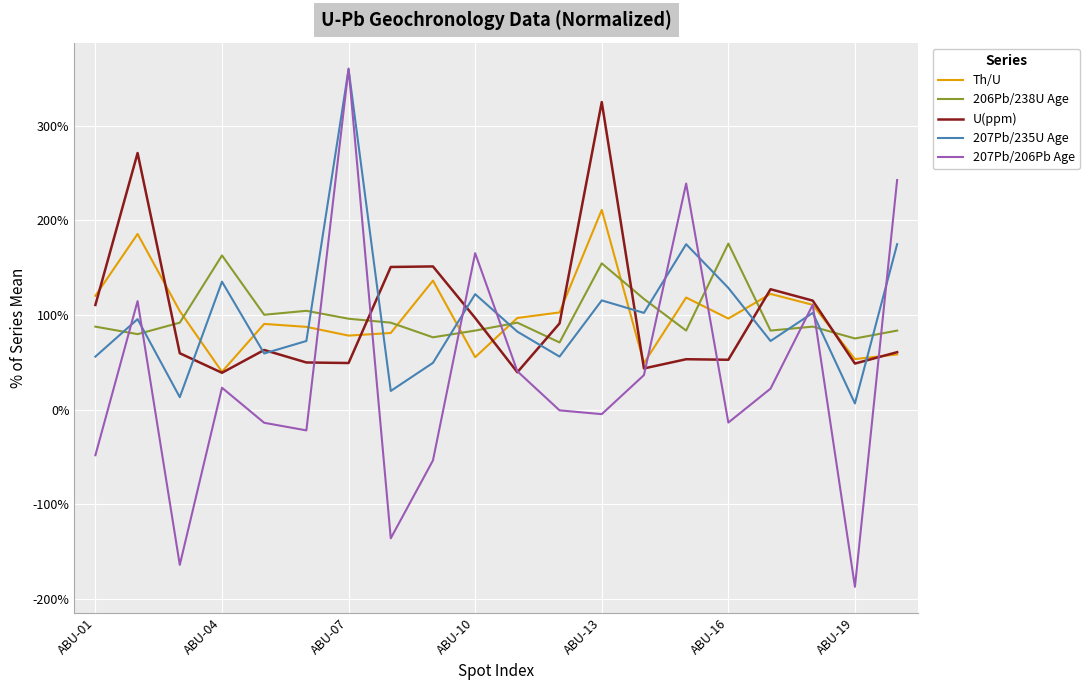

Which series has the largest range (max minus min)?

207Pb/206Pb Age